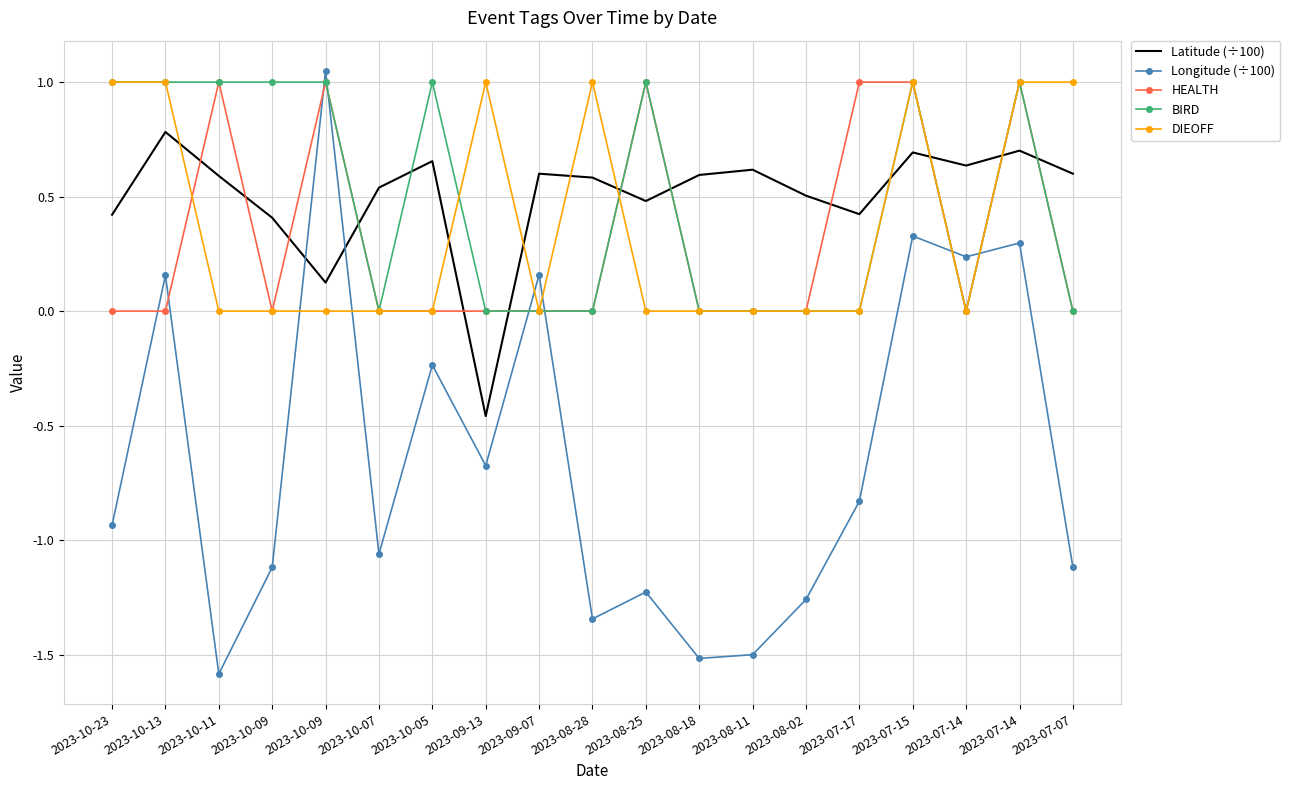

Which series has the largest total across all categories?

Latitude (÷100)